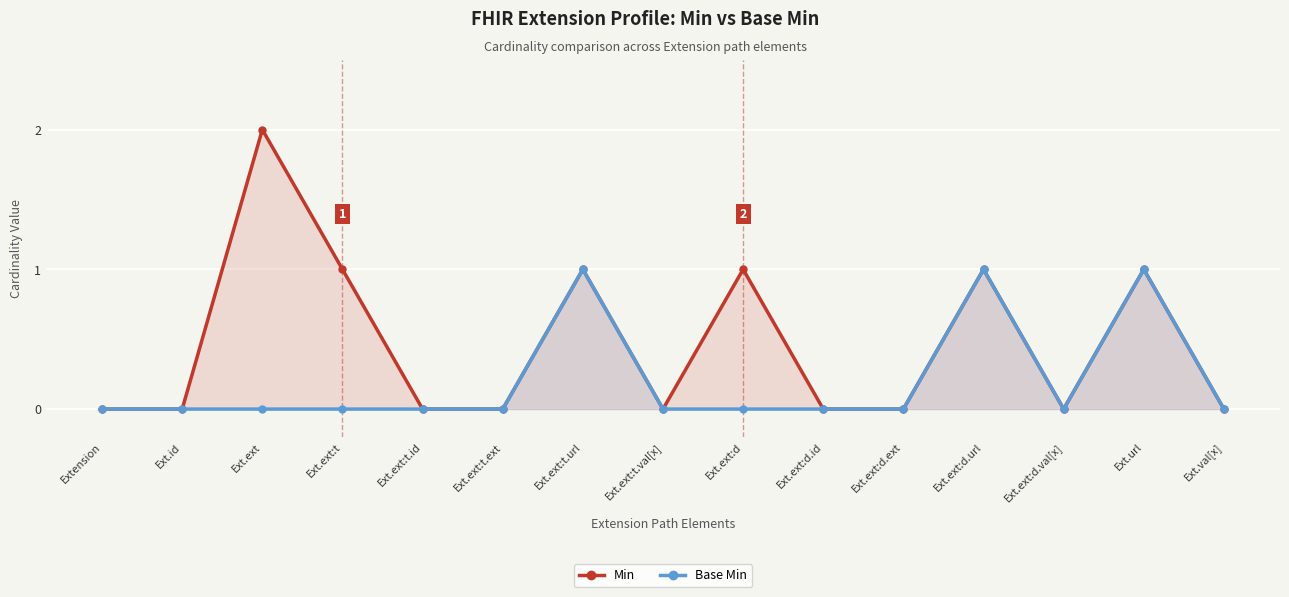

What is the sum of all Min values?

7